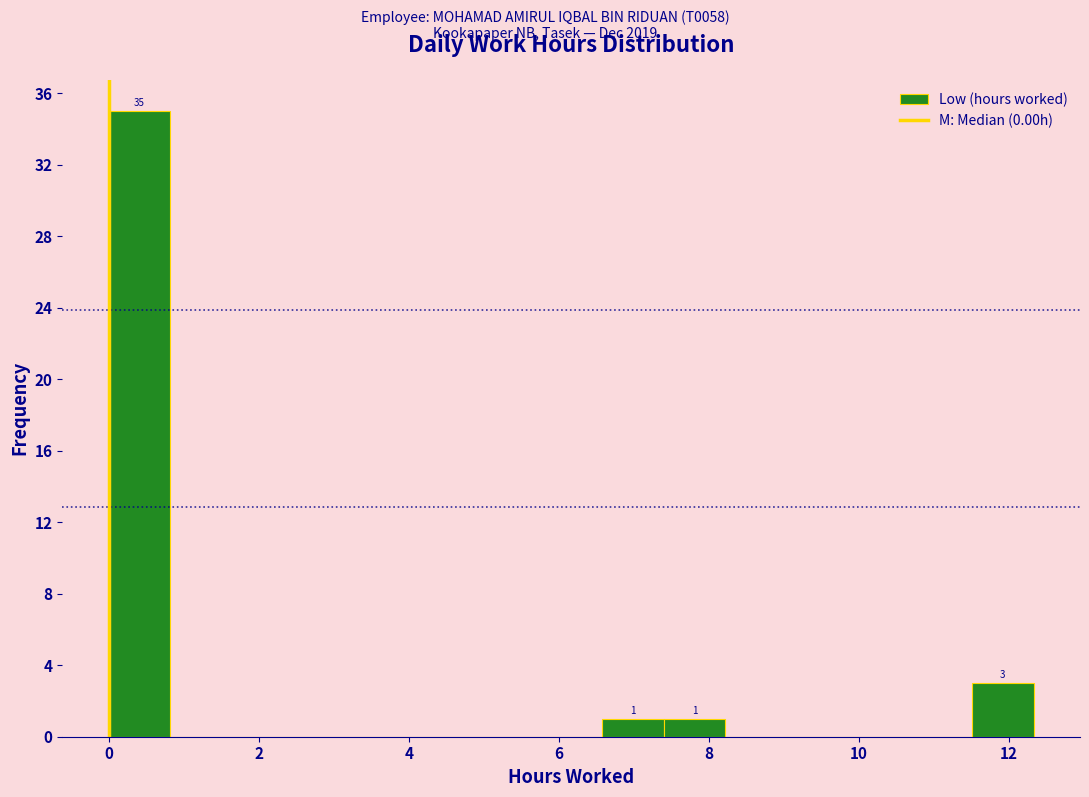

Which range on the x-axis has the tallest bar?

0.0 to 0.8